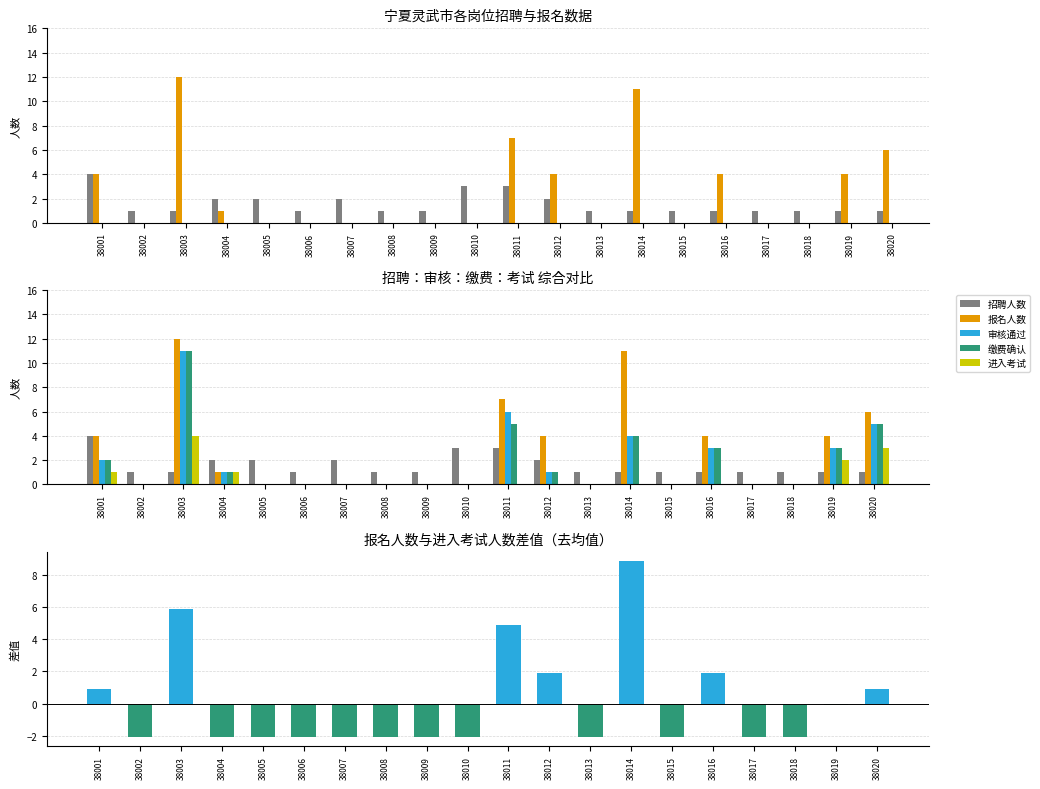

Reading left to right, transcribe all the data shown in this chart.

招聘人数: 4	1	1	2	2	1	2	1	1	3	3	2	1	1	1	1	1	1	1	1
报名人数: 4	0	12	1	0	0	0	0	0	0	7	4	0	11	0	4	0	0	4	6
审核通过: 2	0	11	1	0	0	0	0	0	0	6	1	0	4	0	3	0	0	3	5
缴费确认: 2	0	11	1	0	0	0	0	0	0	5	1	0	4	0	3	0	0	3	5
进入考试: 1	0	4	1	0	0	0	0	0	0	0	0	0	0	0	0	0	0	2	3